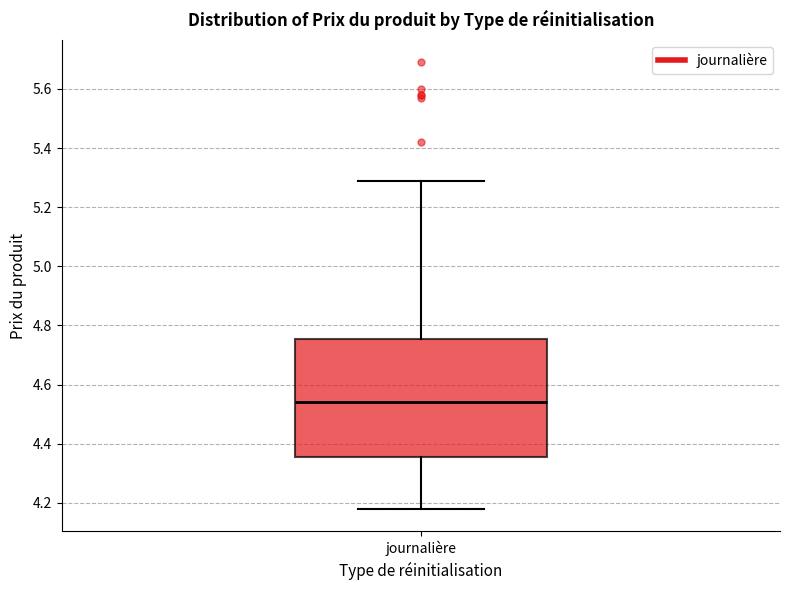

Transcribe this box plot: give where the median line is, the range the box spans, and where the two whiskers end, as read against the y-axis. The values are not printed on the chart, so give them approximately, as read against the axis.

median 4.54, box 4.36 to 4.76, whiskers 4.18 to 5.30